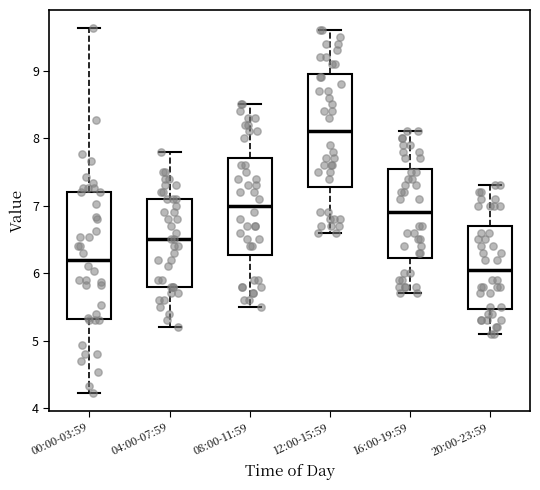

Comparing the boxes themselves (not the whiskers), which one is the tallest?

00:00-03:59